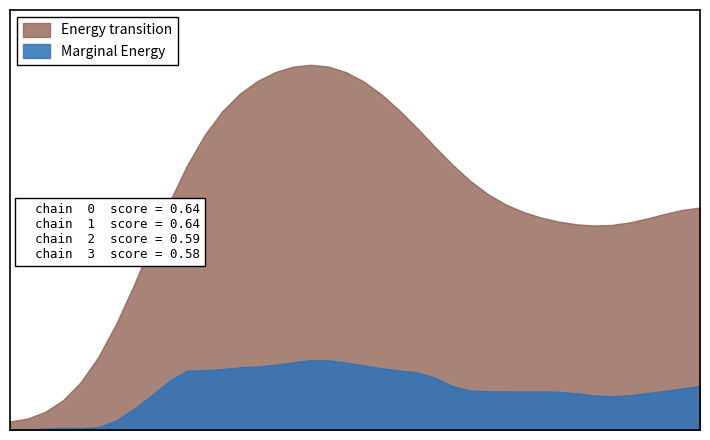

What are all the series names shown in the legend?

Energy transition, Marginal Energy